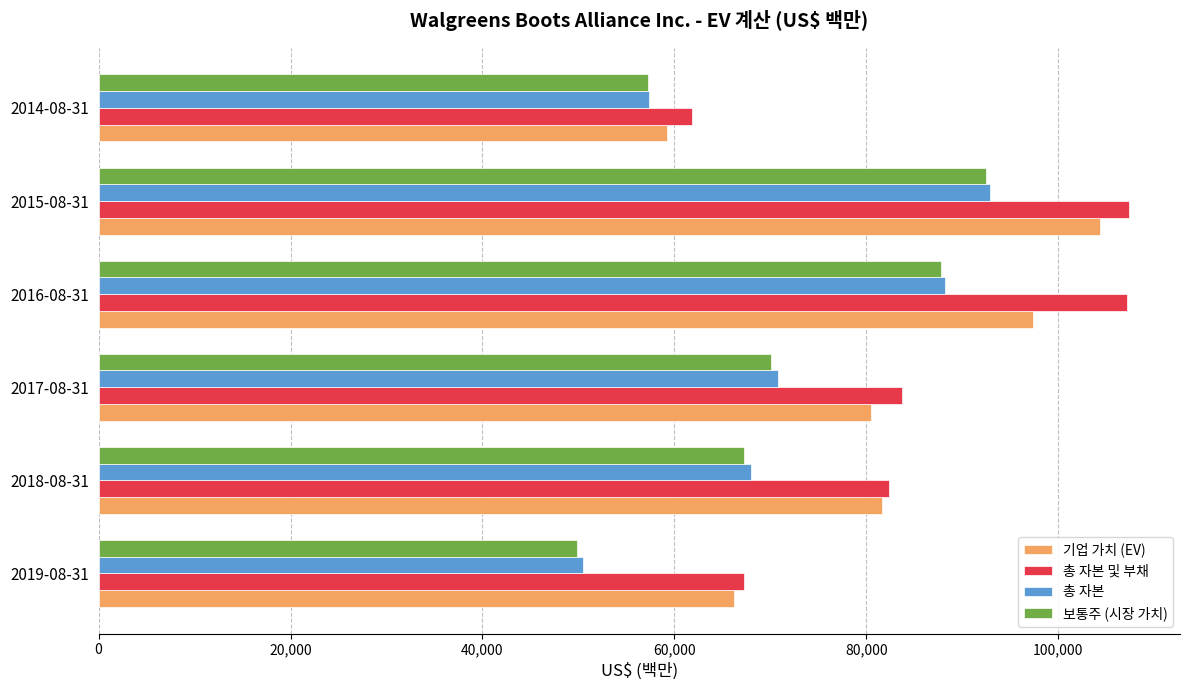

Count the number of data series in this chart.

4